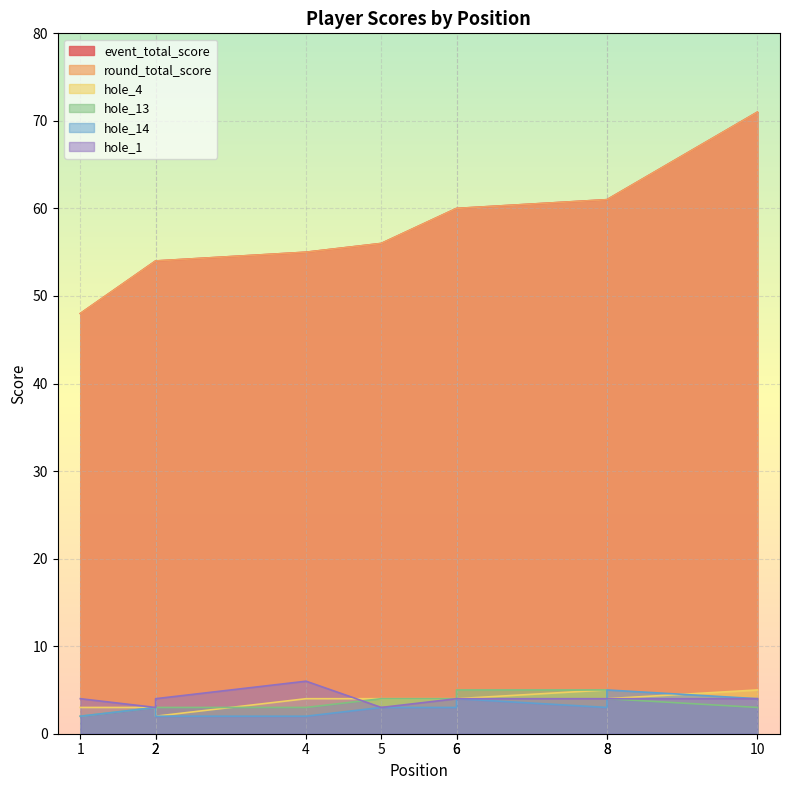

What is the difference between the highest and lowest values at 8?

58